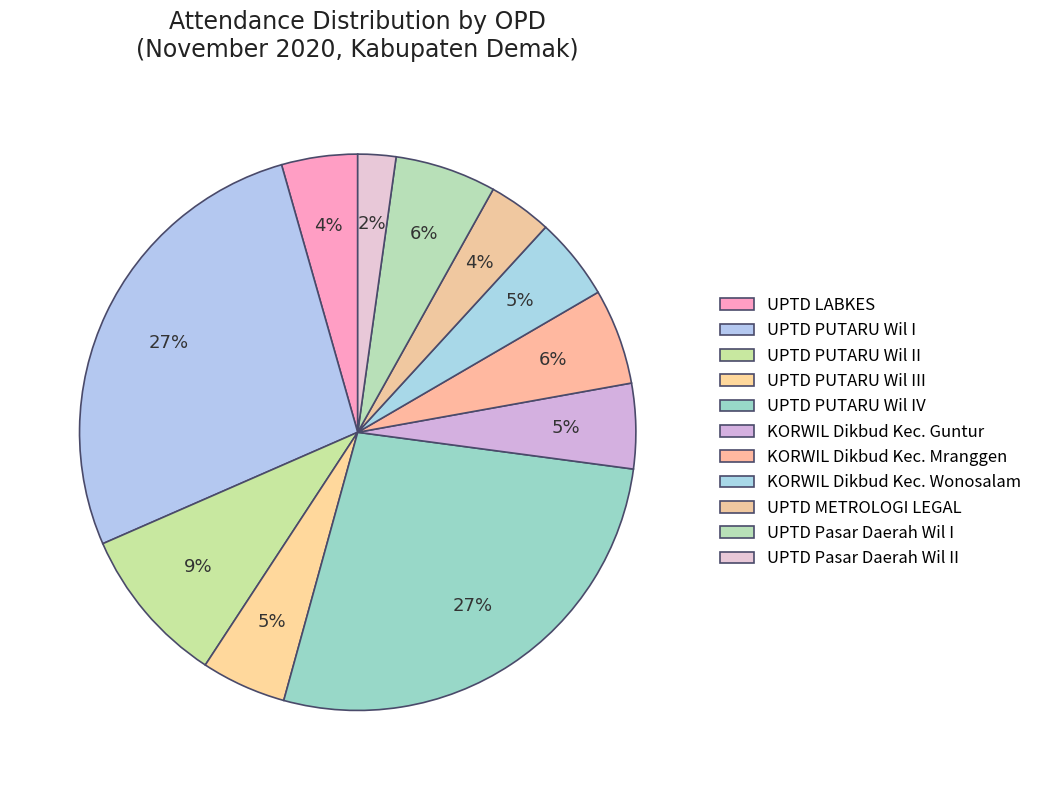

What is the change in value from UPTD PUTARU Wil I to KORWIL Dikbud Kec. Wonosalam?

-759